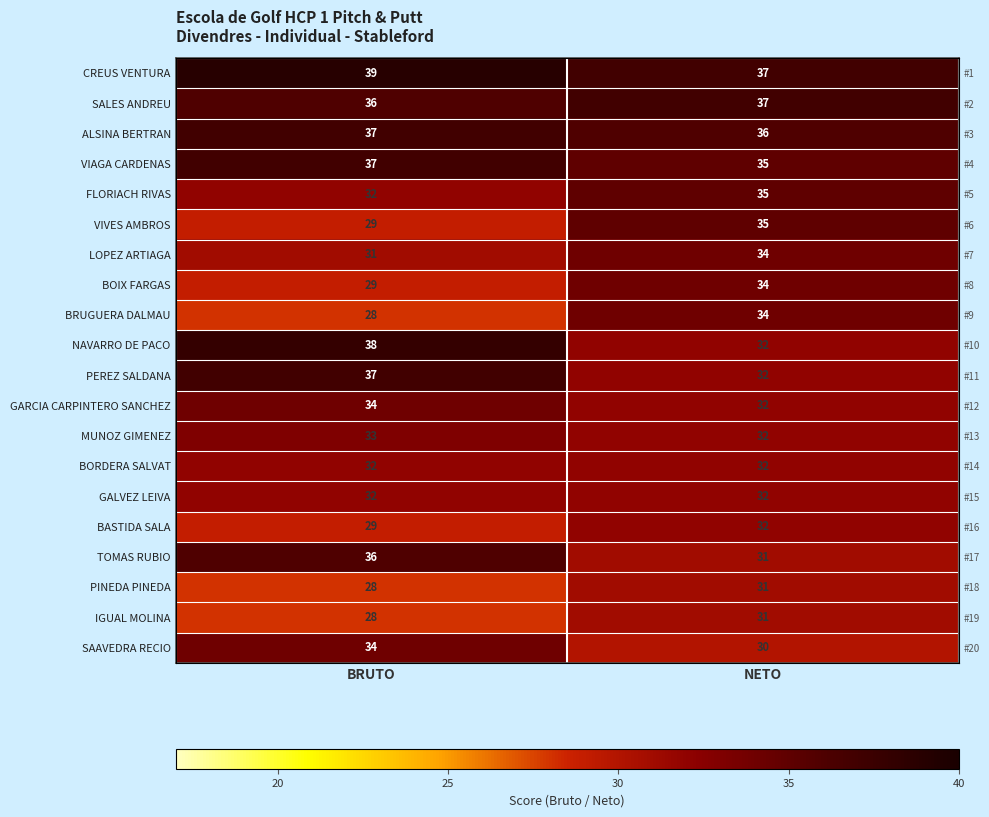

At how many categories does at least one series exceed 35?

2